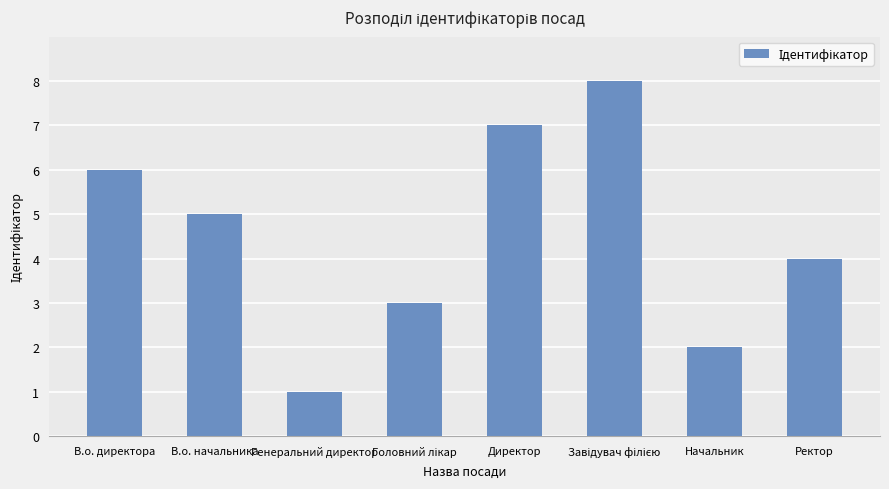

True or false: the data shows 6 at В.о. директора.

True